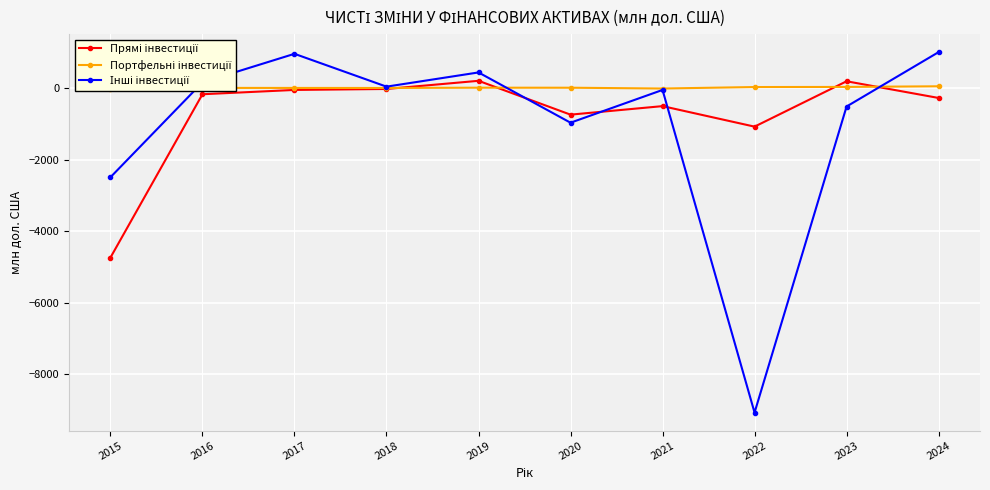

List the labels in order of Прямі інвестиції value, smallest first.

2015, 2022, 2020, 2021, 2024, 2016, 2017, 2018, 2023, 2019